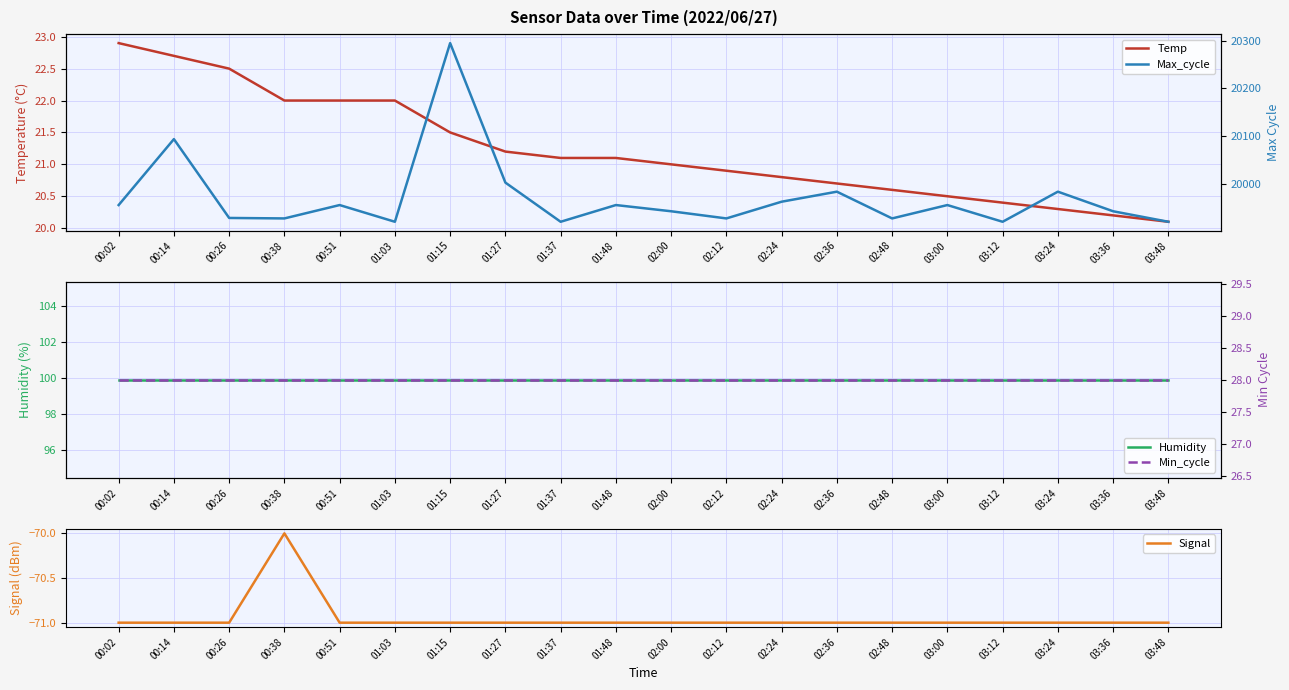

Which series has the widest spread of values?

Max_cycle